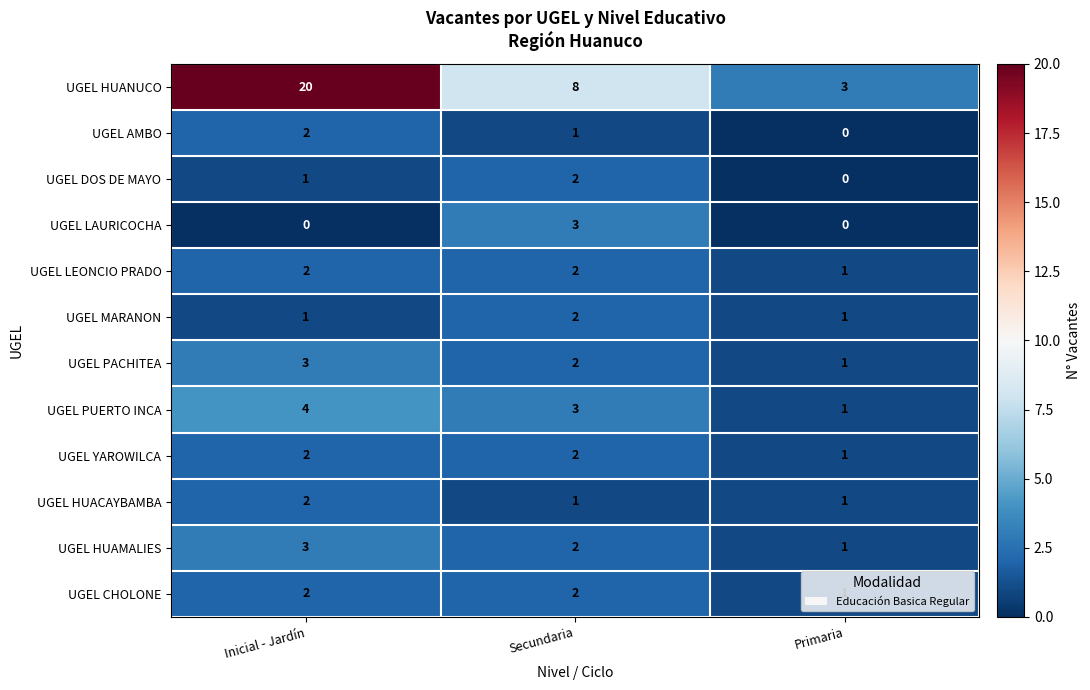

At which category is the sum across all series the highest?

Inicial - Jardín